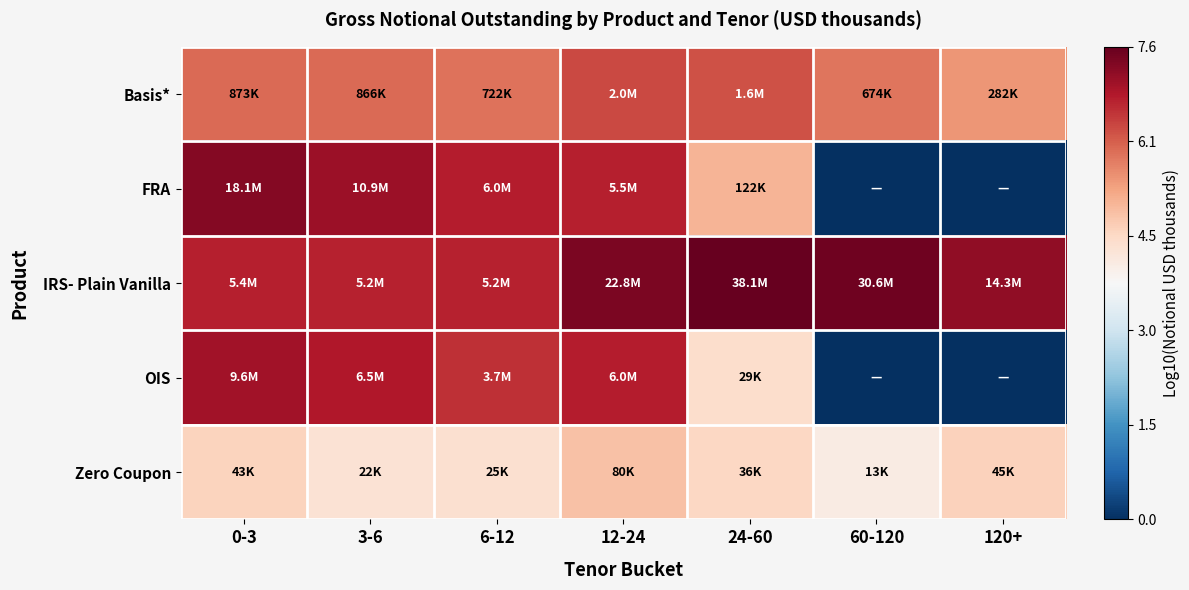

List the series in order of their peak value, highest first.

IRS- Plain Vanilla, FRA, OIS, Basis*, Zero Coupon